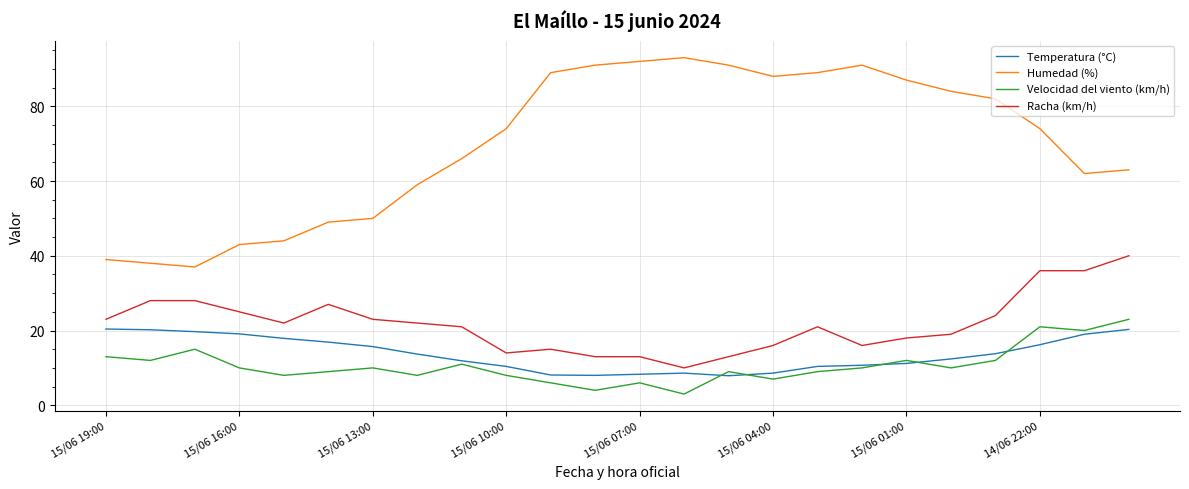

What is the lowest value of the Temperatura (°C) series?

7.9